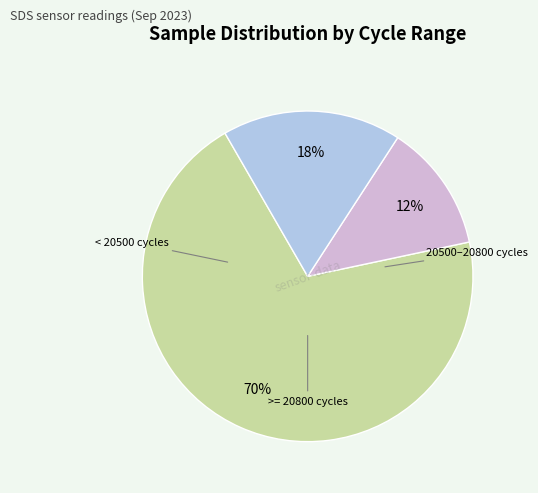

To the nearest percent, what is the average slice percentage?

33%